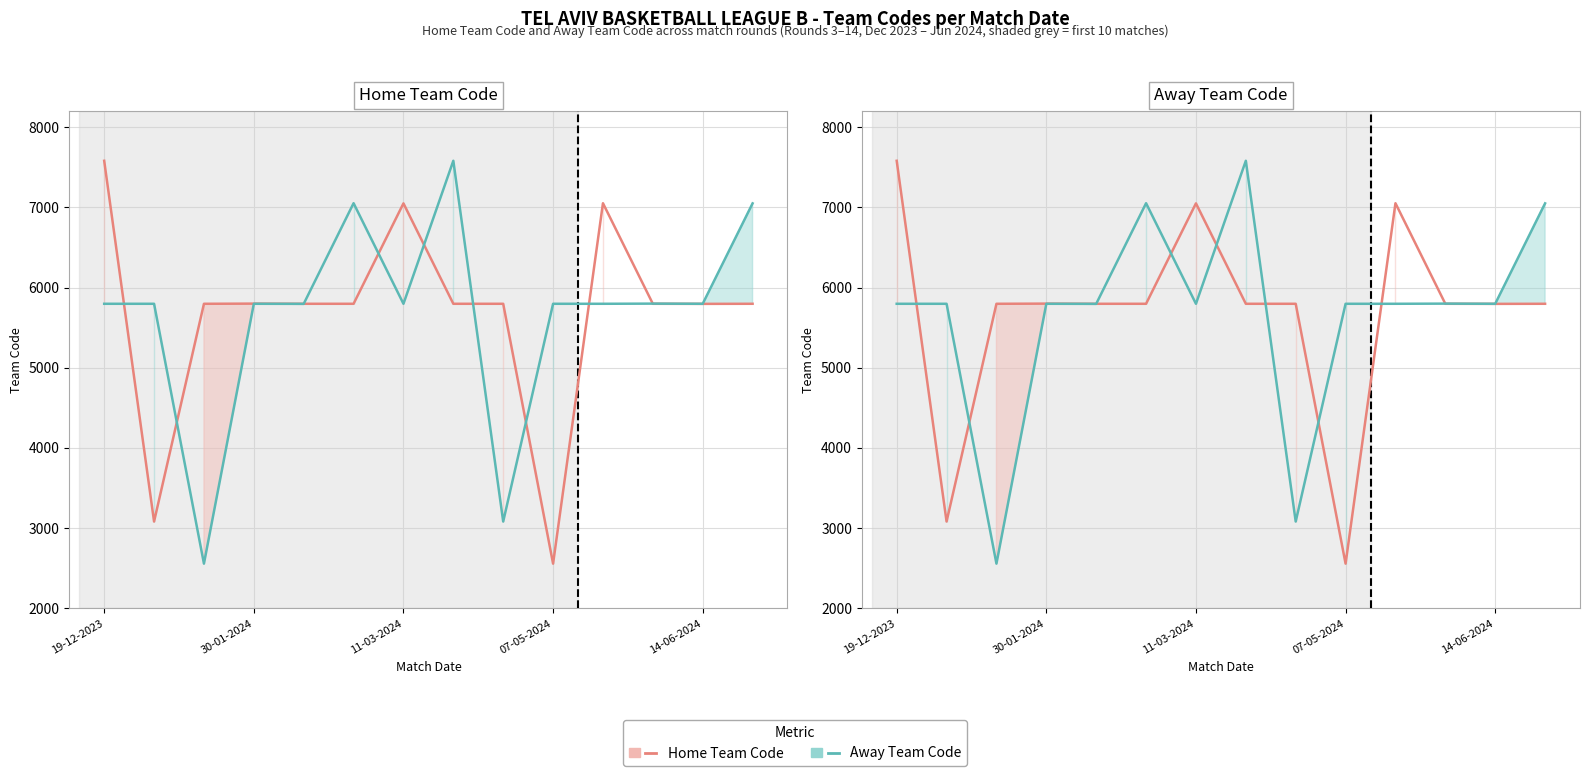

Does the chart display data point markers on the line(s)?

No